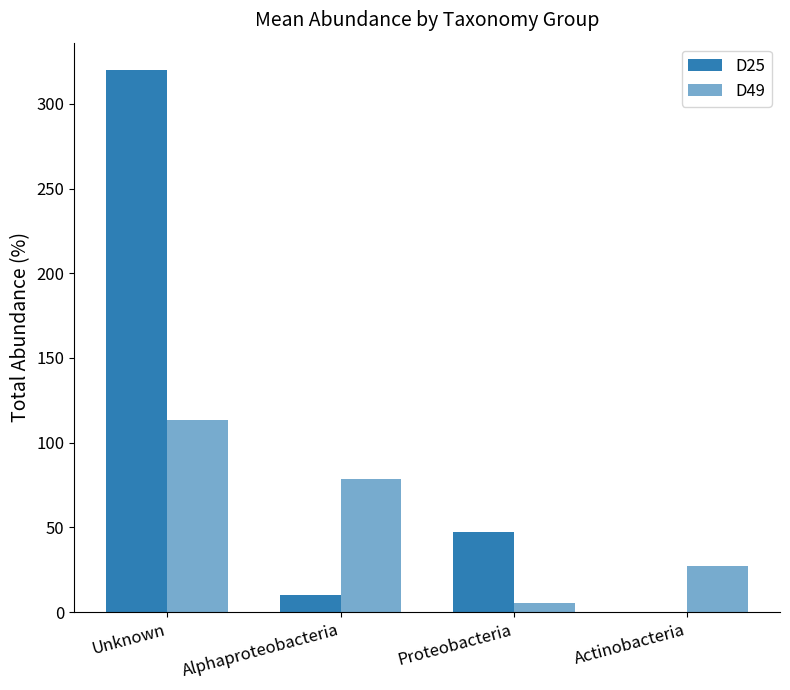

What is the average value of the D49 series?

56.0